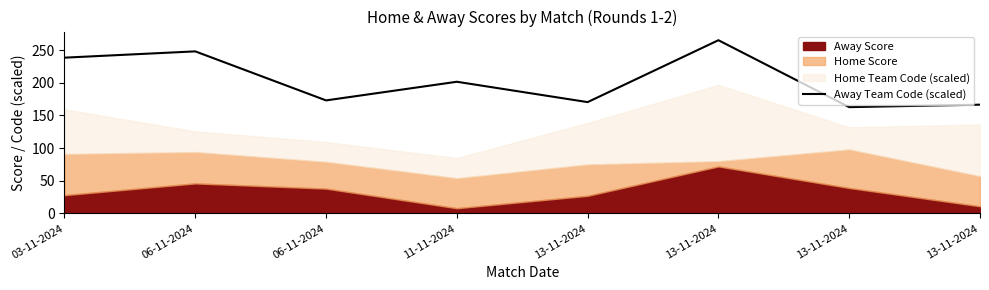

How many interior local peaks (higher than both neighbors) does the data have?

3